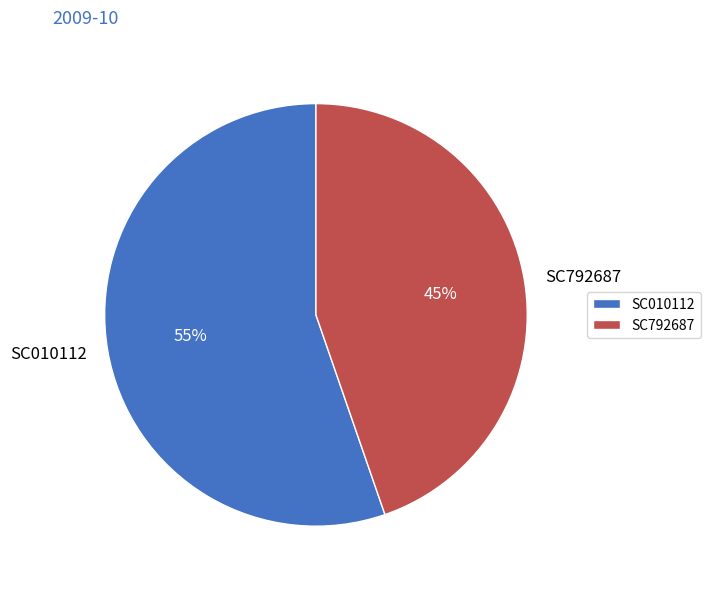

The SC010112 slice represents 55% of the pie. True or false?

True